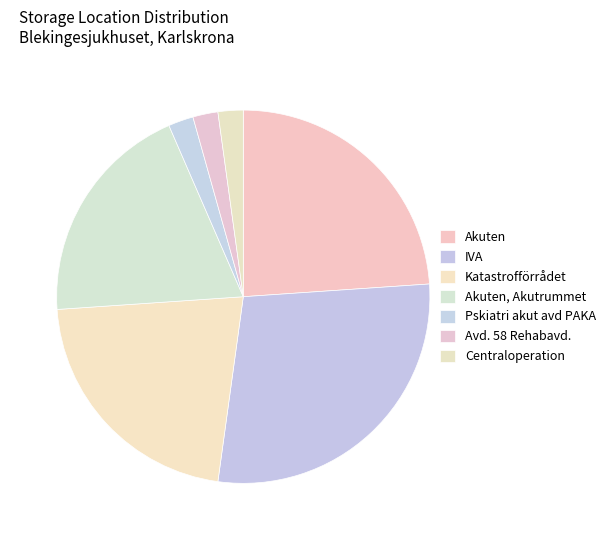

How many slices are in this pie chart?

7